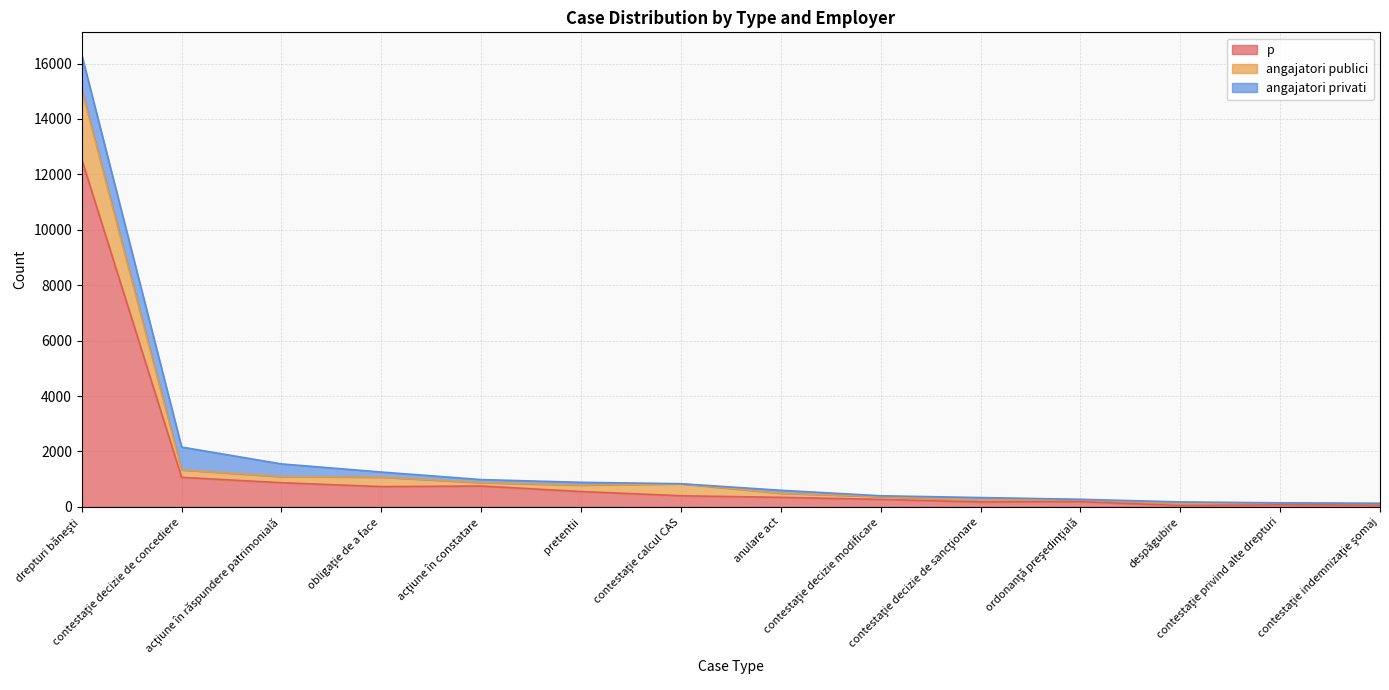

What is the difference between the p values at drepturi băneşti and contestaţie privind alte drepturi?

12465